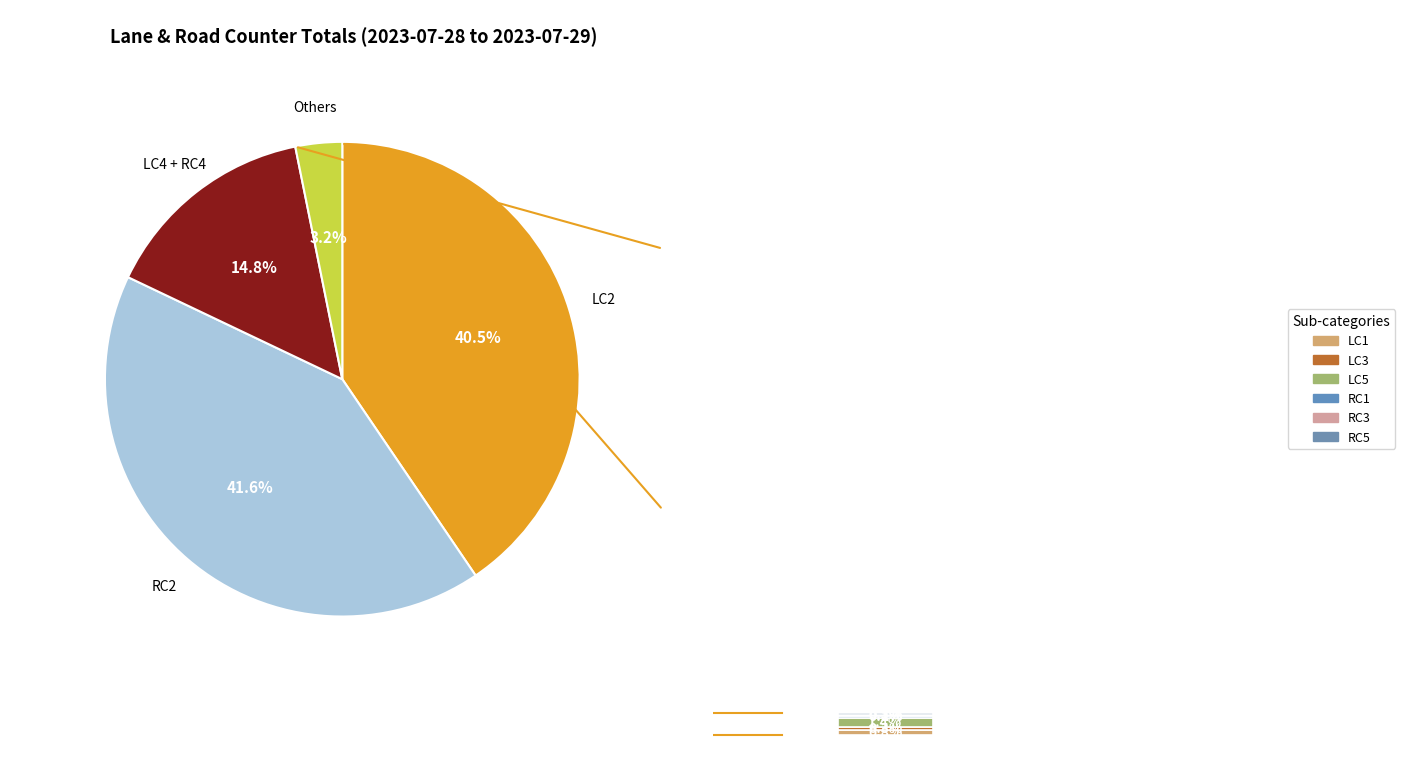

Which slice is the largest?

RC2